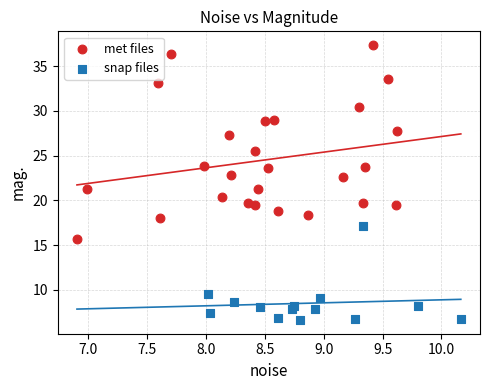

What are all the series names shown in the legend?

met files, snap files